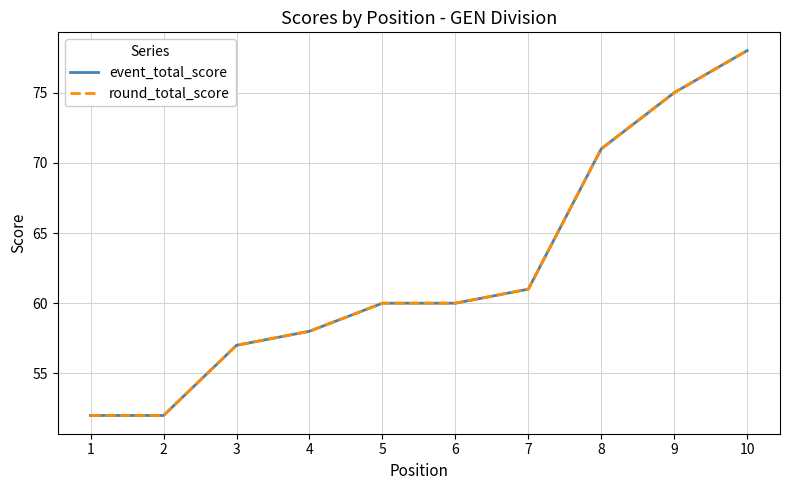

Does the chart display data point markers on the line(s)?

No